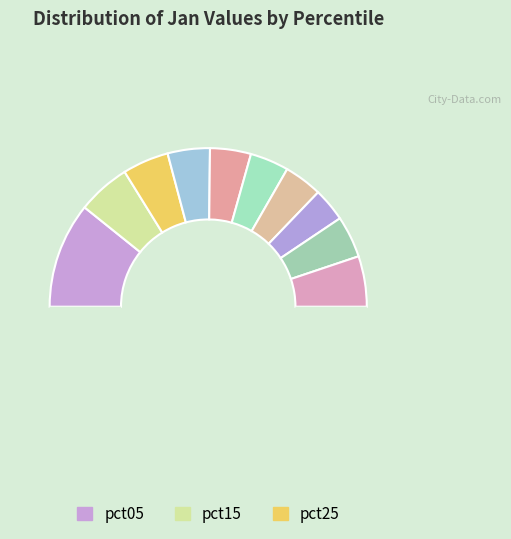

To the nearest percent, what is the average slice percentage?

10%